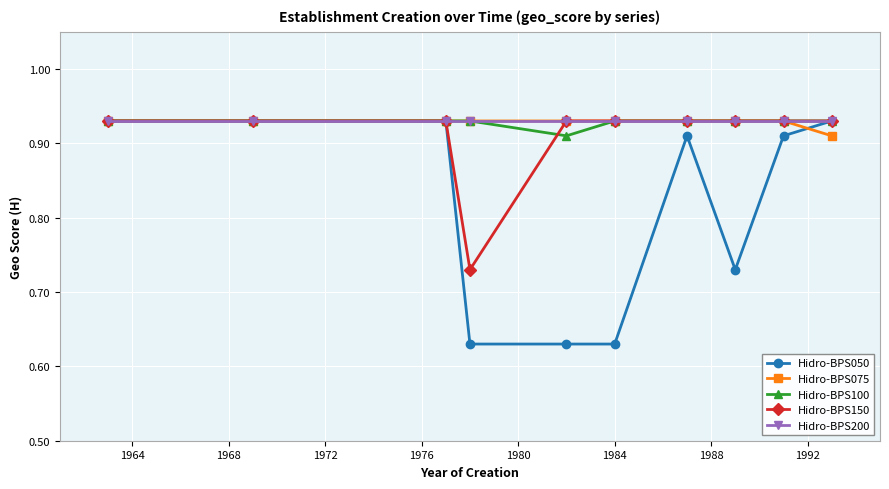

At how many categories does at least one series exceed 0?

10